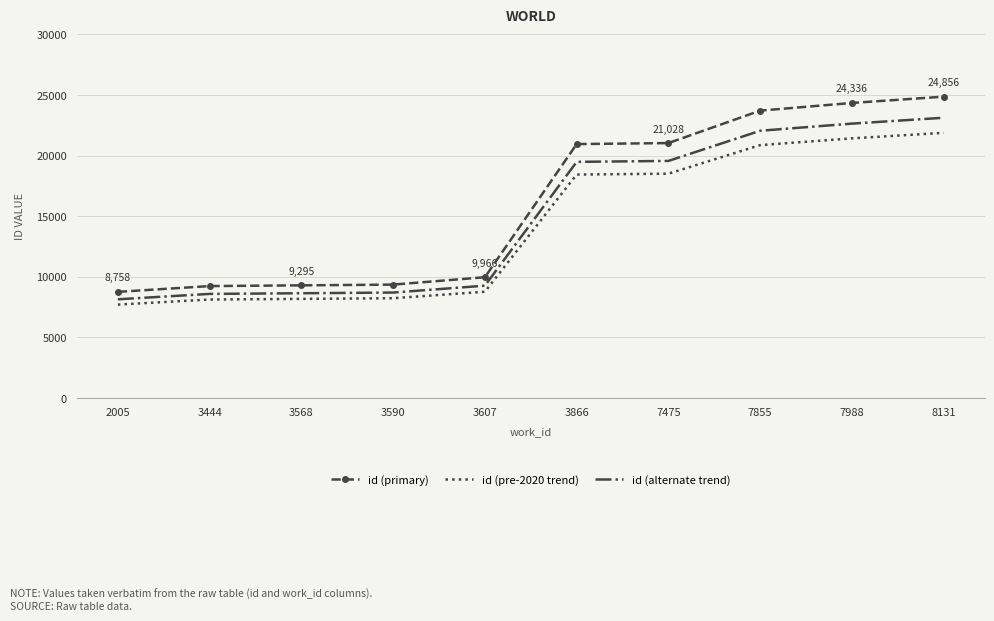

What is the difference between the highest and lowest values at 3444?

1108.3